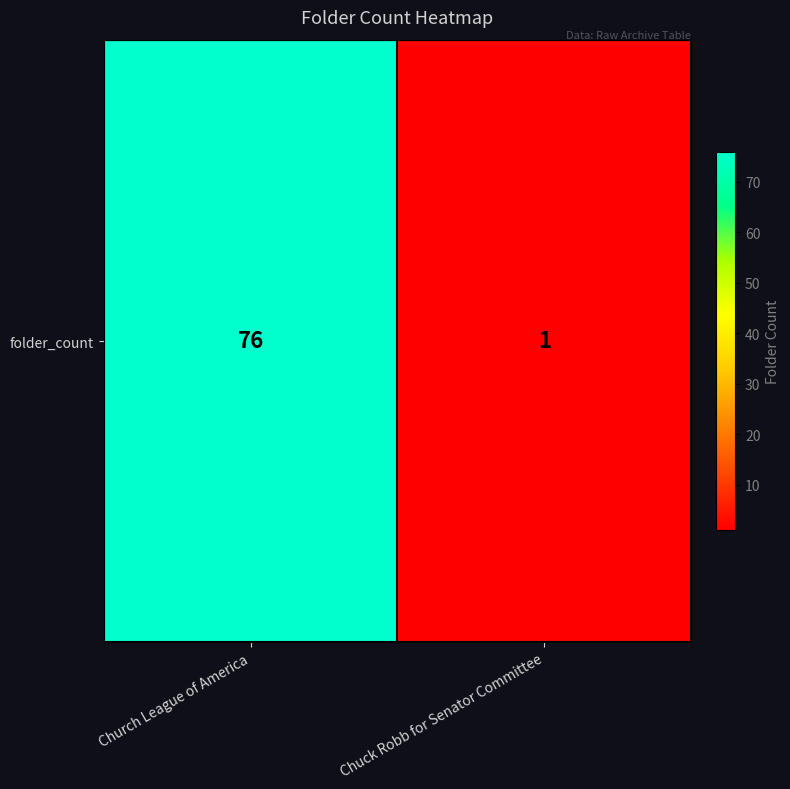

Reading left to right, list all the values displayed in this chart.

76	1